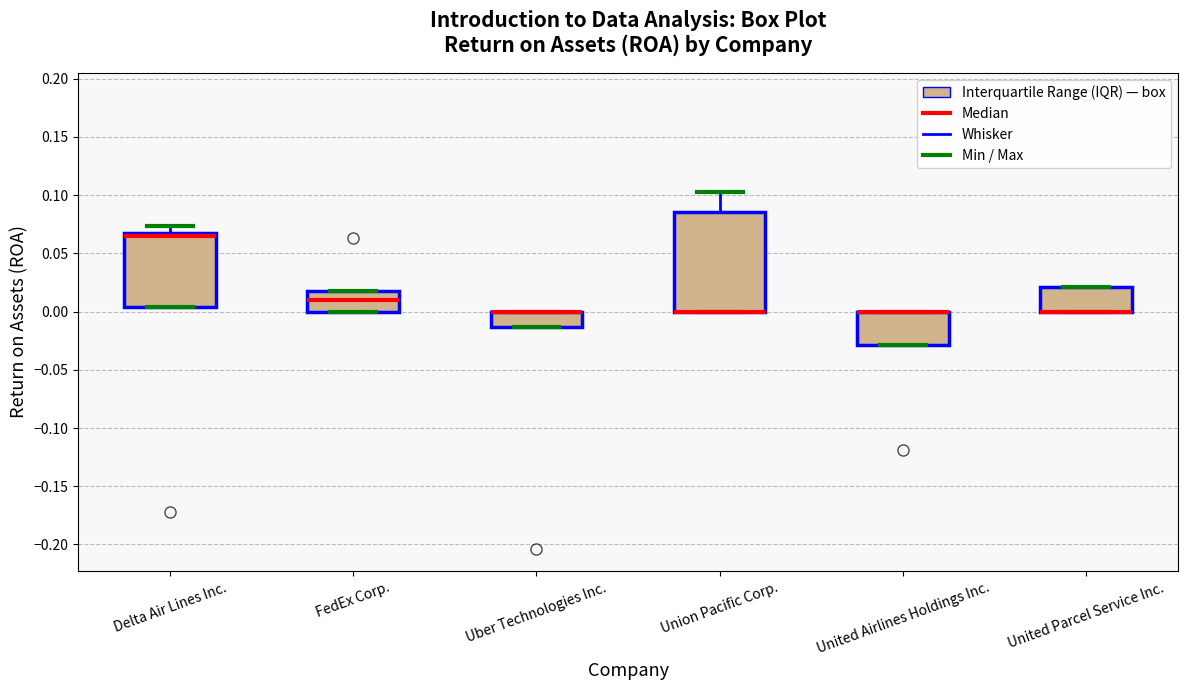

Where is the lower edge of the box for United Parcel Service Inc. on the y-axis? The values are not printed on the chart, so give them approximately, as read against the axis.

0.000